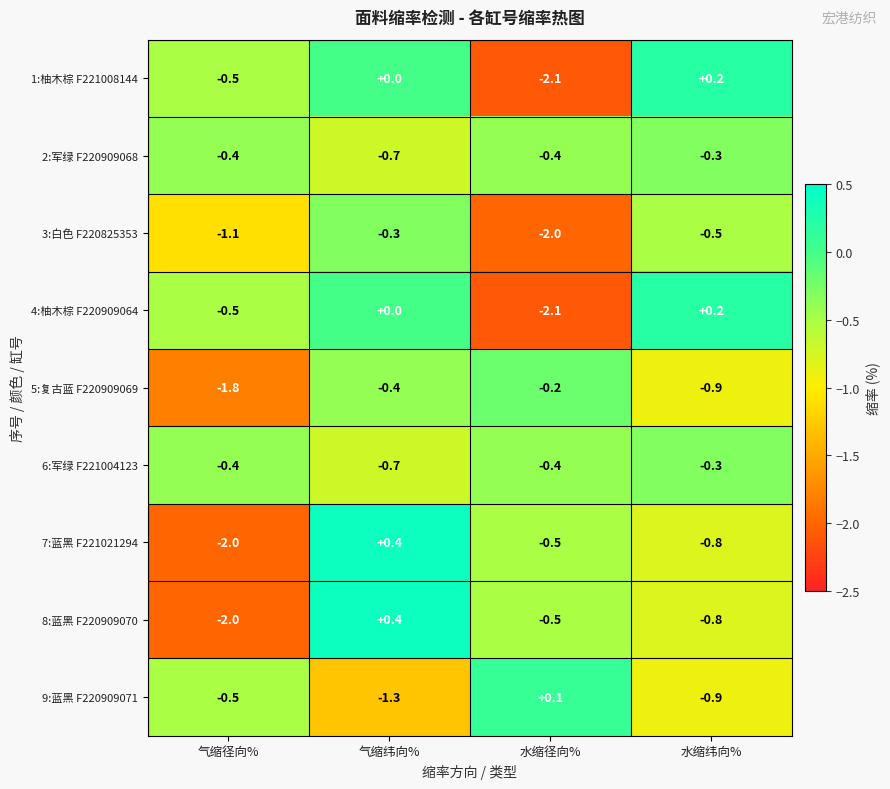

What is the maximum value shown in the chart?

0.4